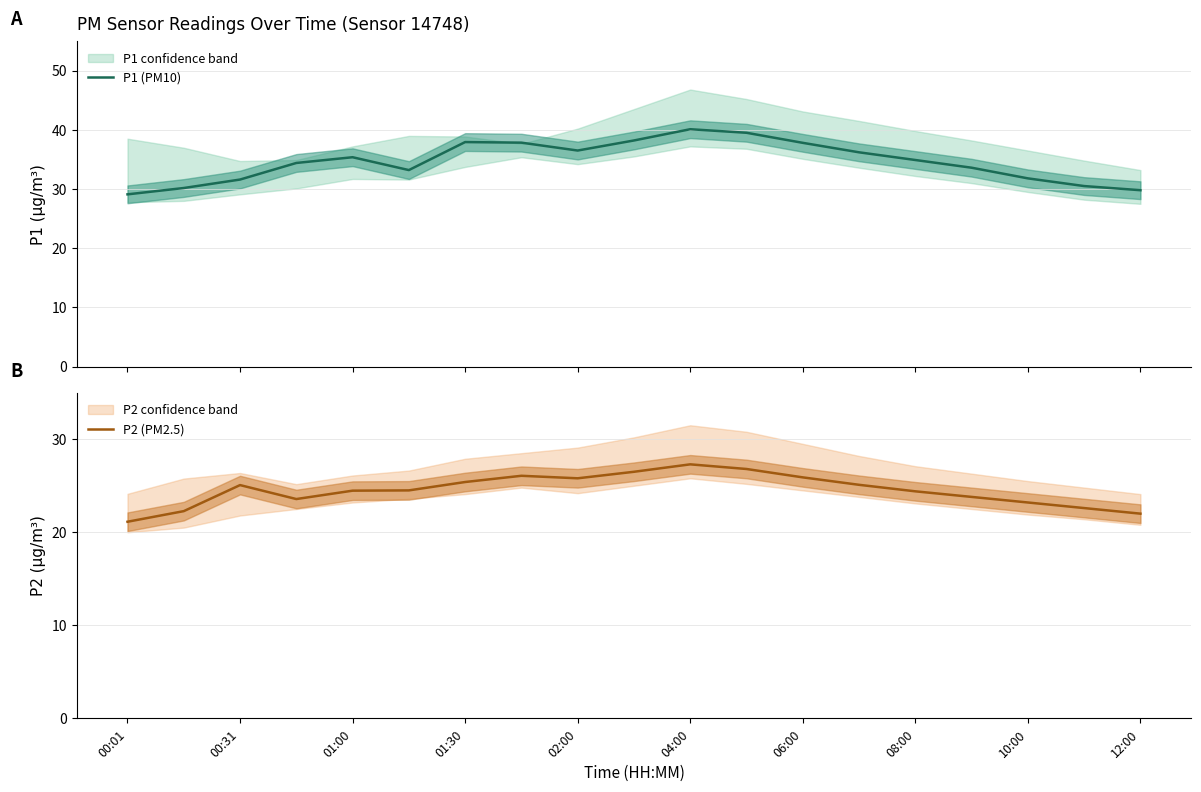

The P2 (PM2.5) series shows 41.5 at 02:00. True or false?

False